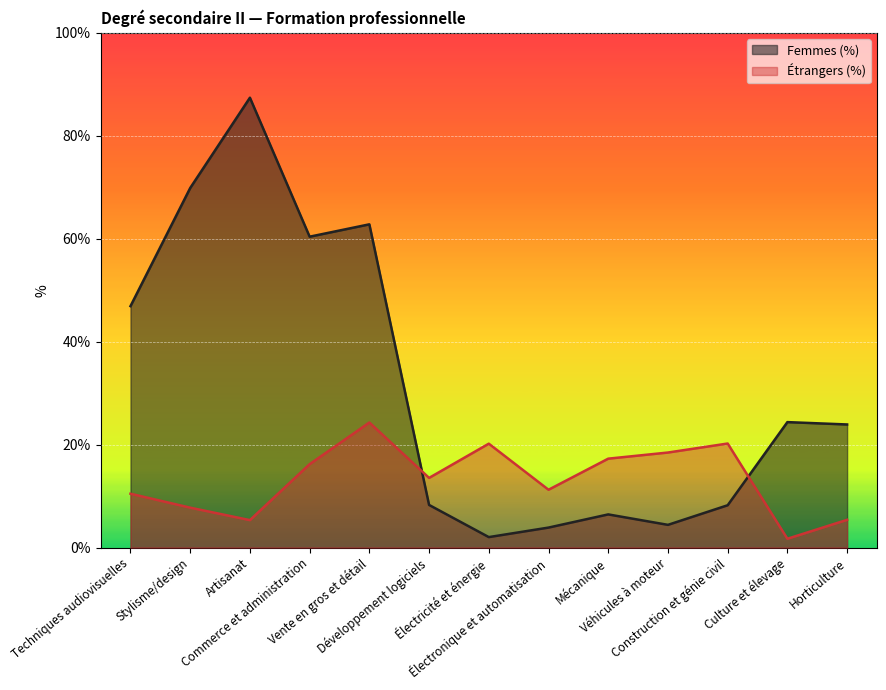

What is the value of the Étrangers (%) point at the 3rd from the left?

5.3